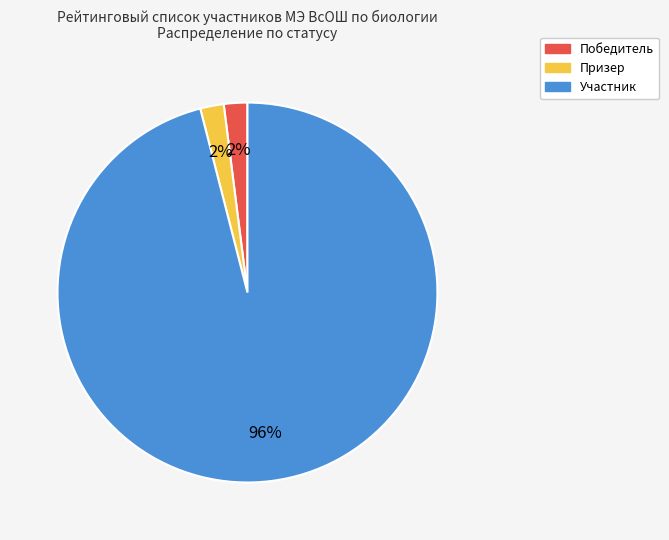

What is the ratio of the value at Участник to the value at Победитель?

48.0